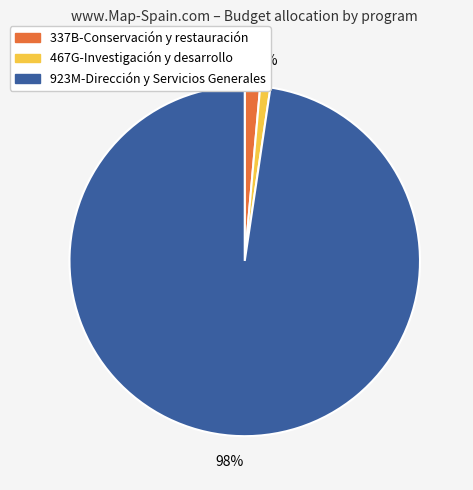

The 923M-Dirección y Servicios Generales slice represents 85% of the pie. True or false?

False